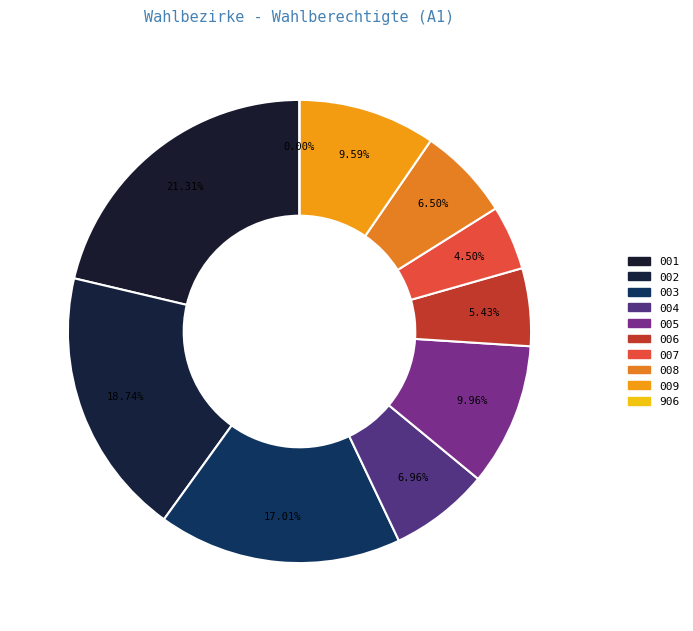

To the nearest percent, what percentage of the pie is 002?

19%